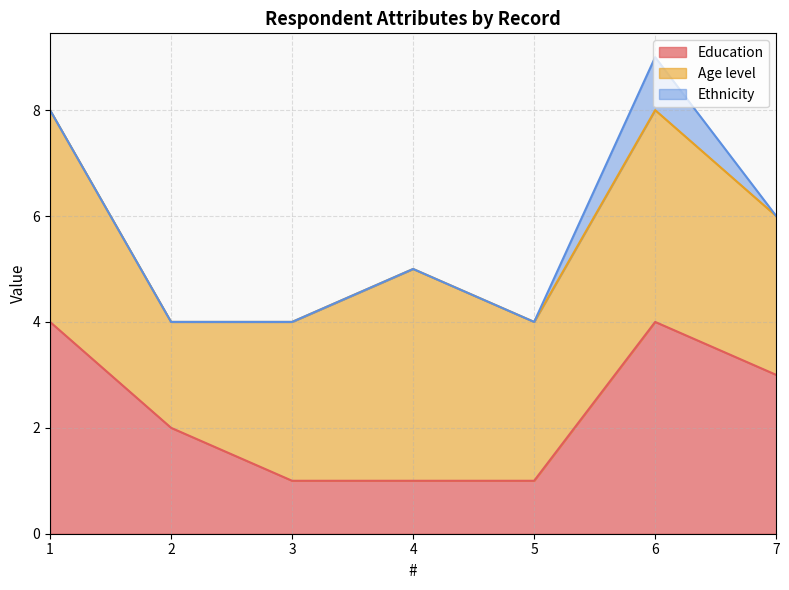

At which category is the sum across all series the highest?

6